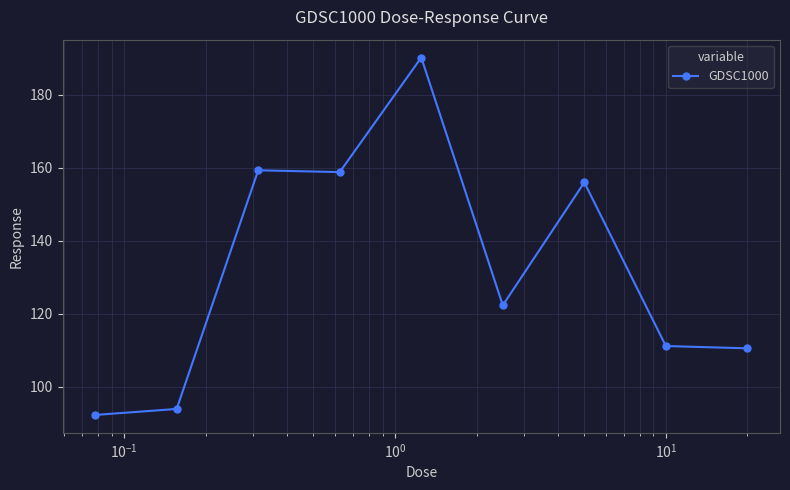

Count the number of data series in this chart.

1